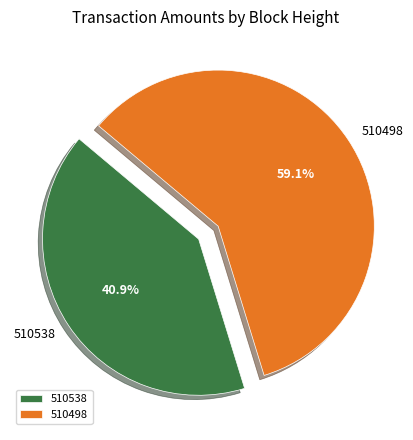

Does 510538 represent more than half of the total?

No